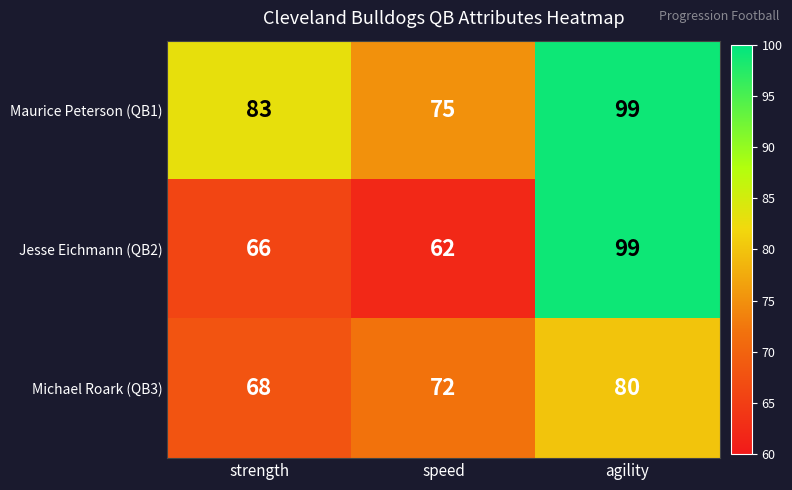

List the series in order of their overall mean, lowest first.

Michael Roark (QB3), Jesse Eichmann (QB2), Maurice Peterson (QB1)